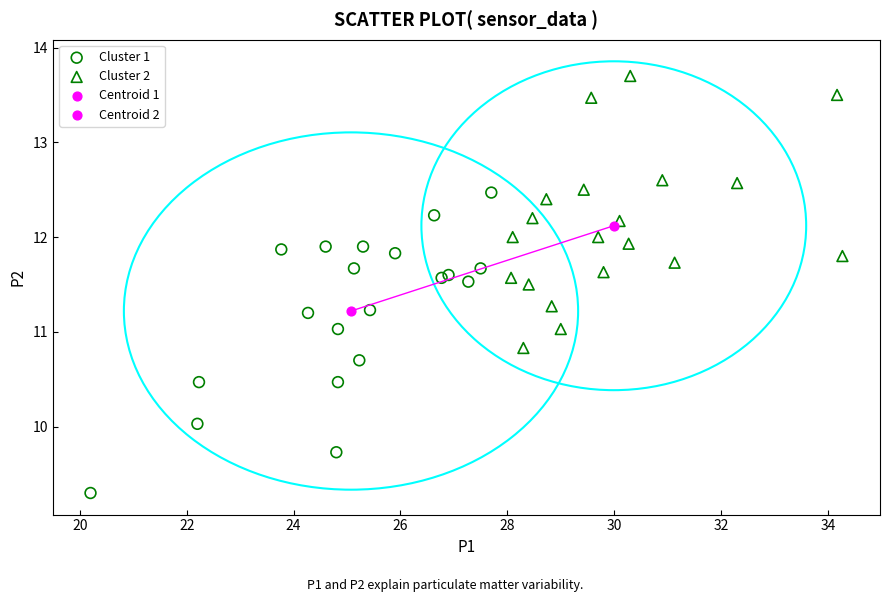

What are all the series names shown in the legend?

Cluster 1, Cluster 2, Centroid 1, Centroid 2